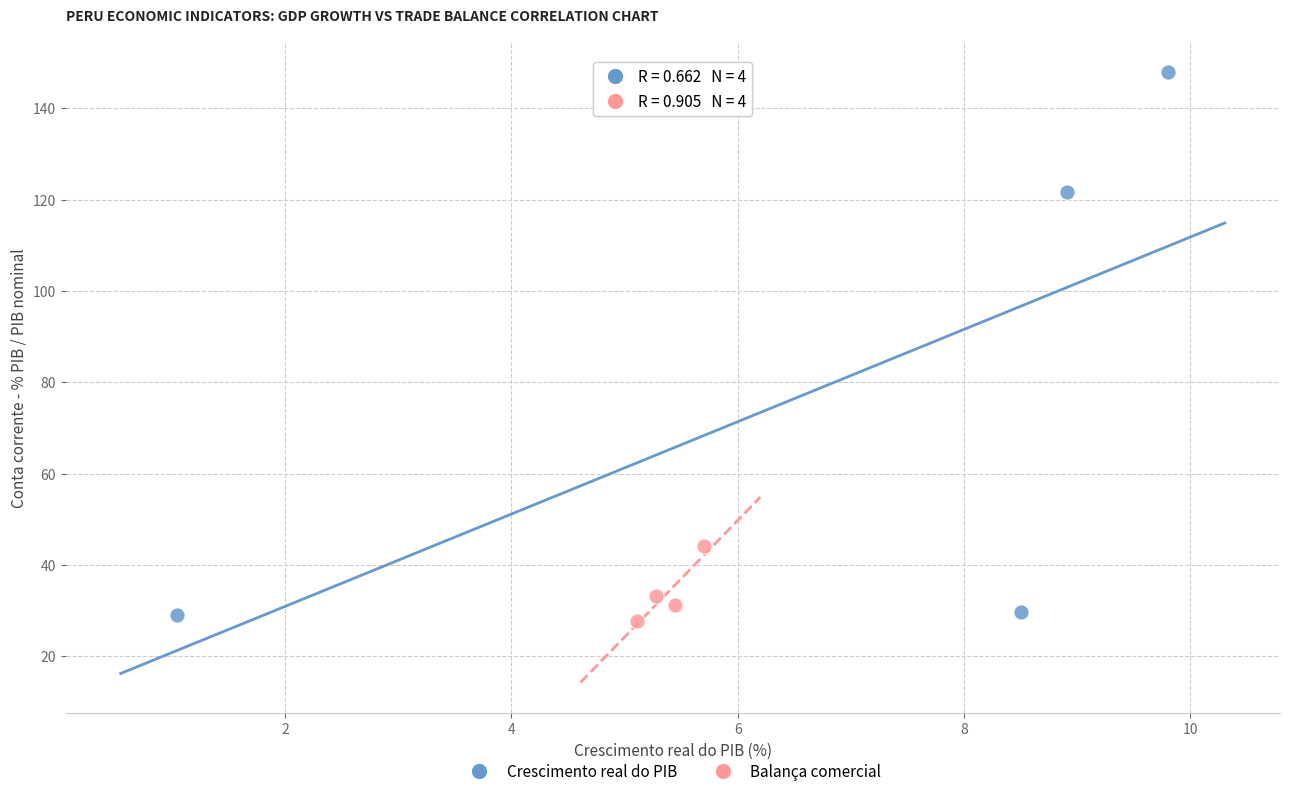

Which series has the largest Y range (max minus min)?

Crescimento real do PIB